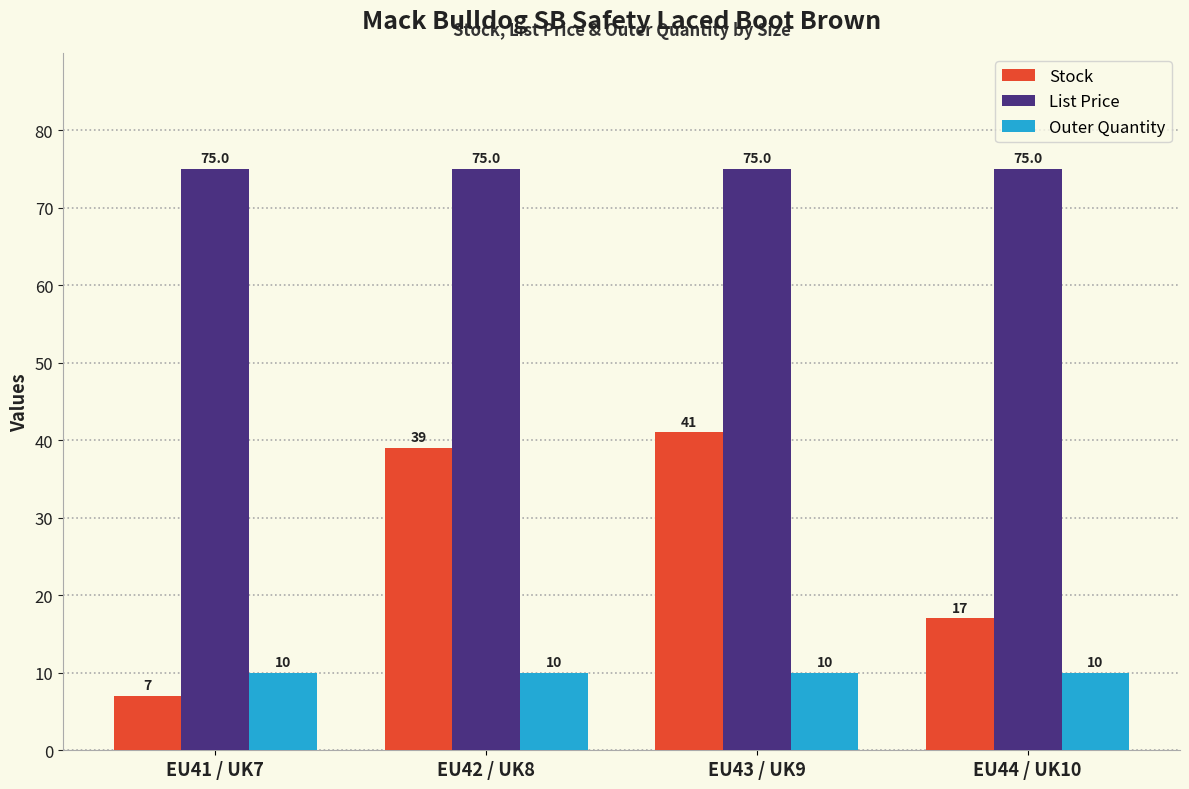

True or false: List Price has a value of 122.5 at EU43 / UK9.

False